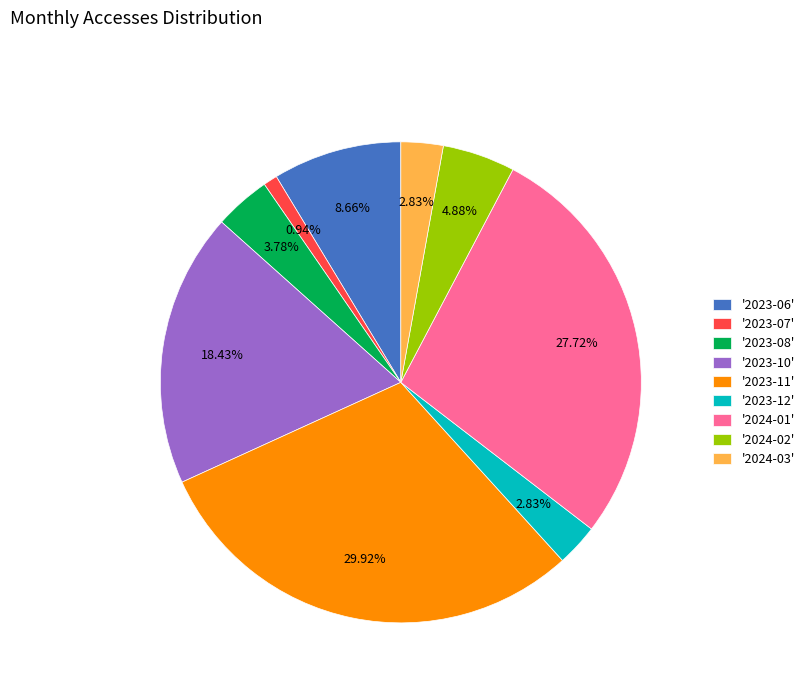

Which has a higher value, '2024-03' or '2023-11'?

'2023-11'